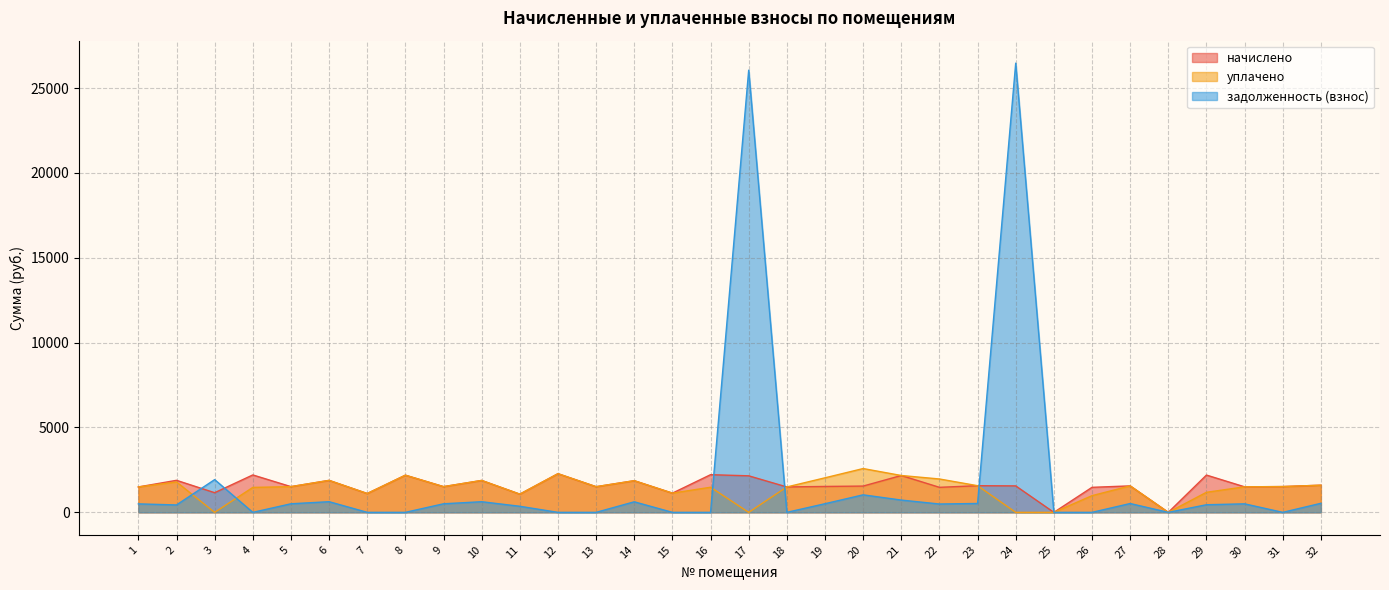

List the series in order of their overall mean, highest first.

задолженность (взнос), начислено, уплачено